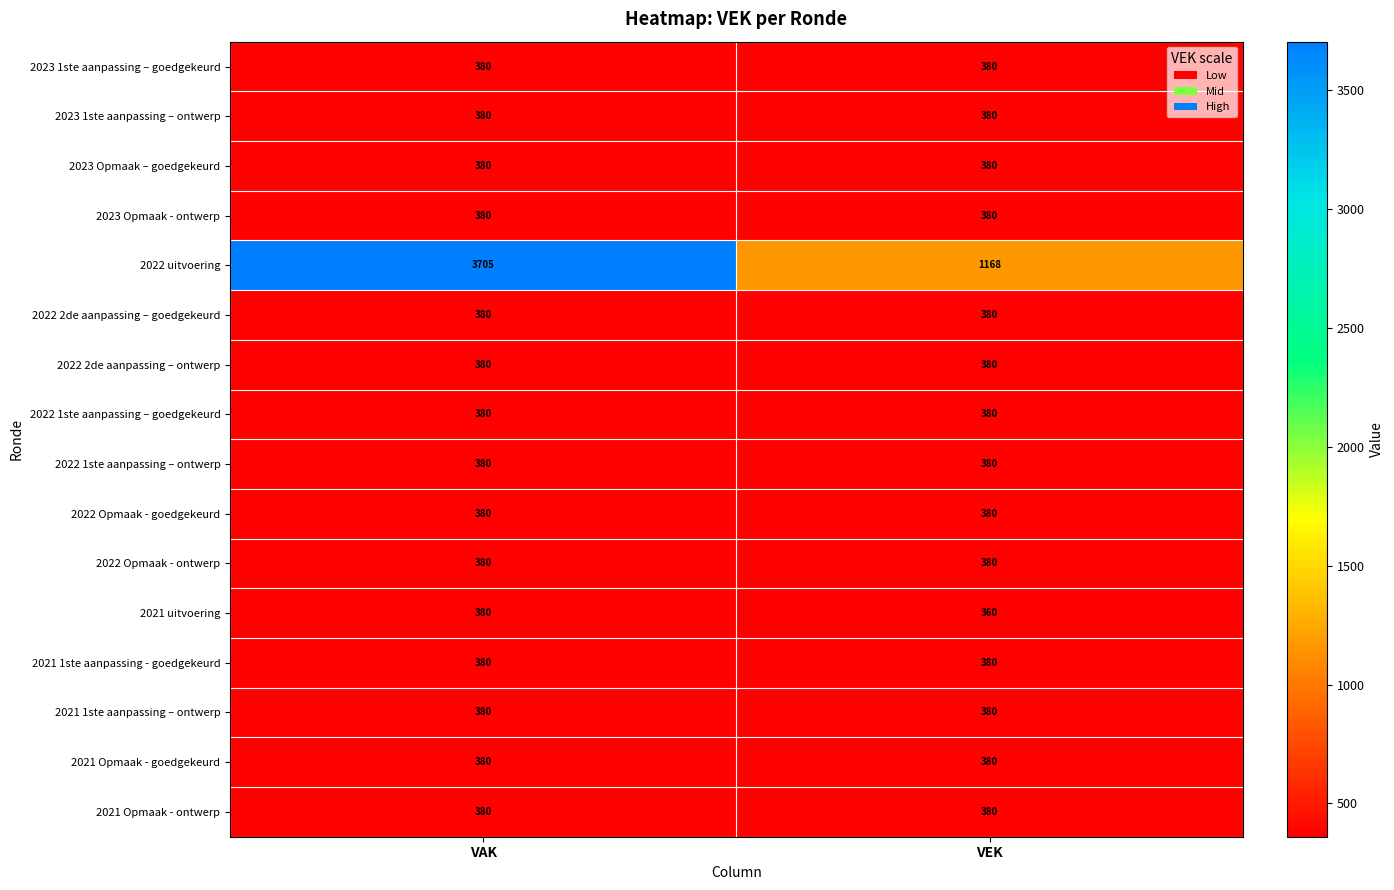

What value does the 2023 1ste aanpassing – ontwerp series have at VEK?

380